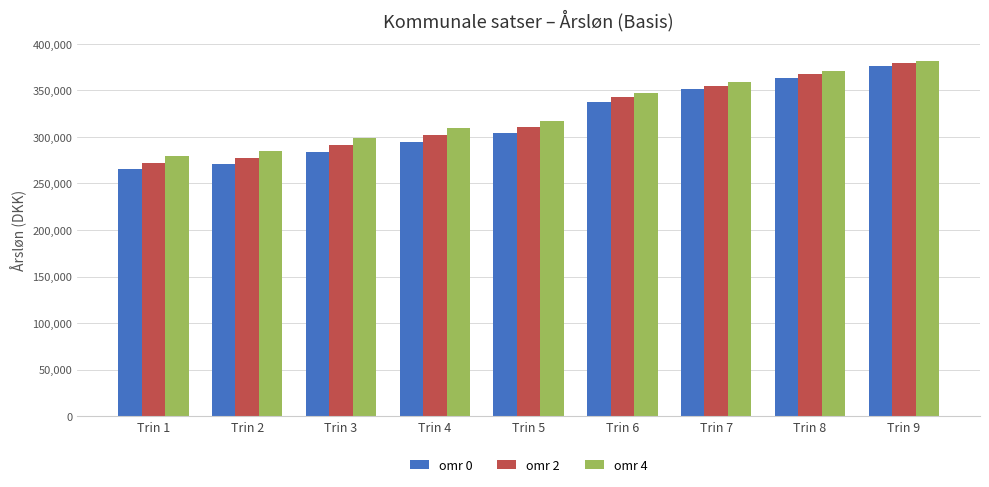

Rank the categories by omr 0 value from highest to lowest.

Trin 9, Trin 8, Trin 7, Trin 6, Trin 5, Trin 4, Trin 3, Trin 2, Trin 1